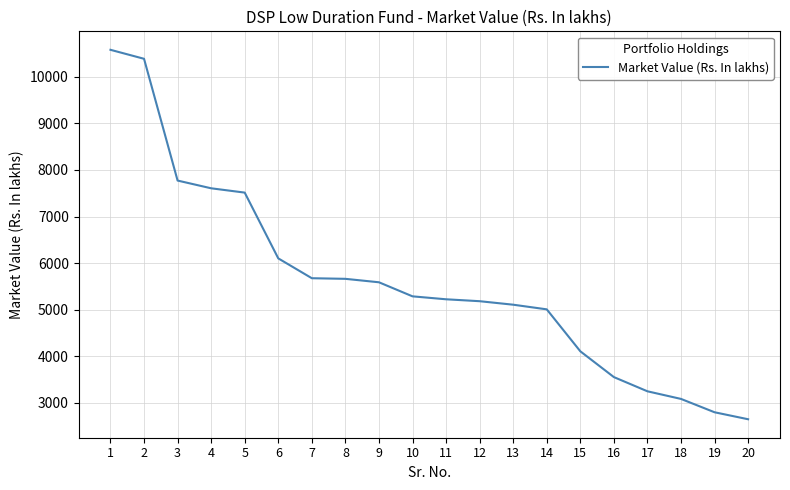

What is the approximate value at 8?

5661.5